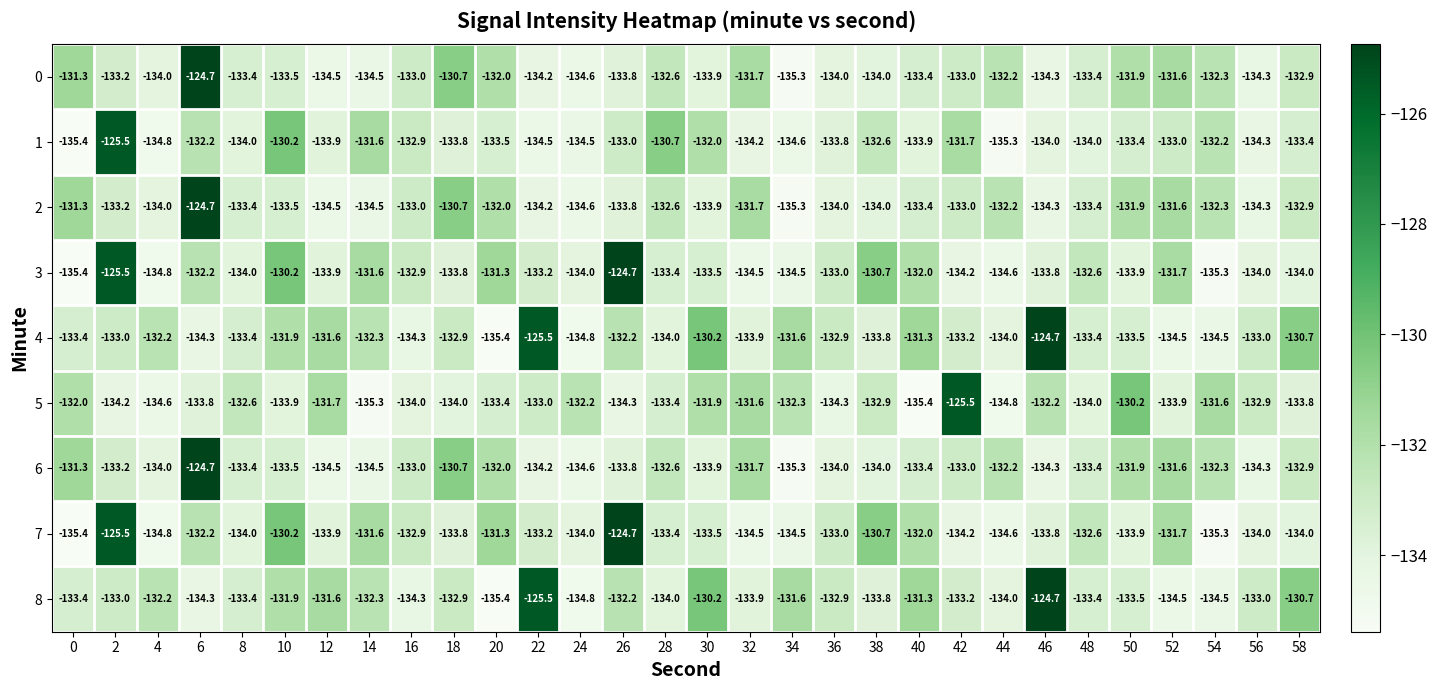

What is the difference between the highest and lowest values at 36?

1.4